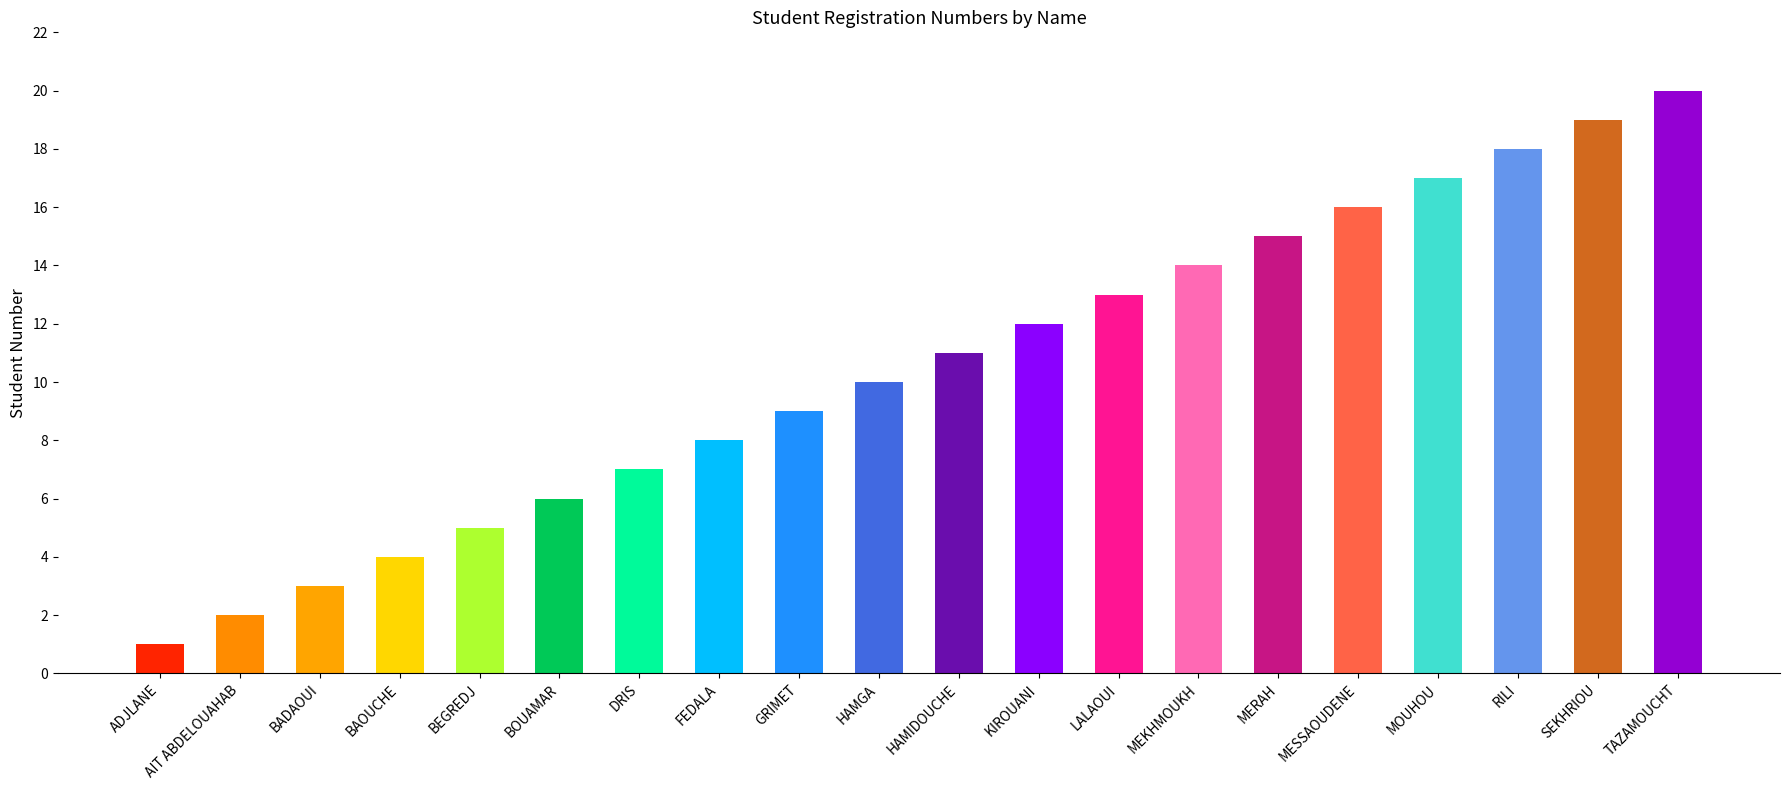

How many data points are less than 11?

10